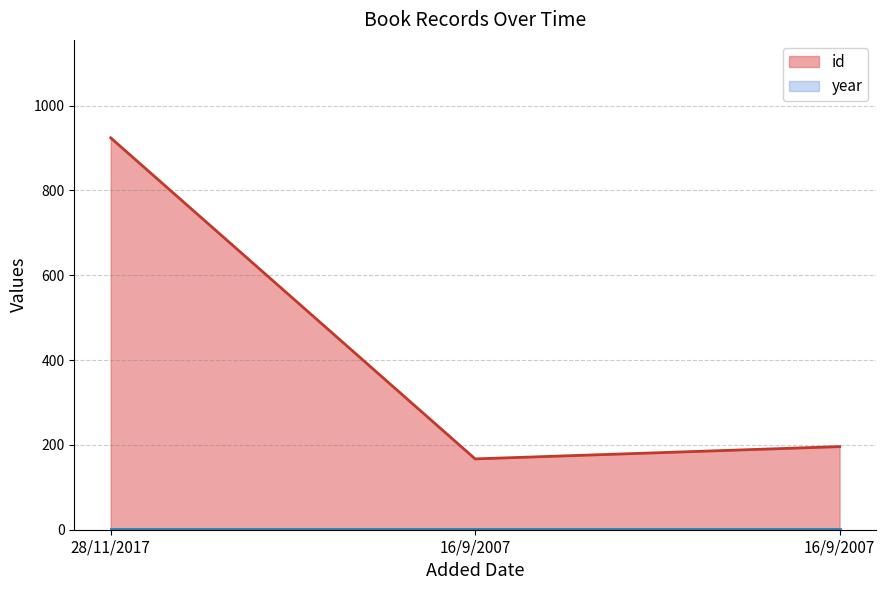

Reading left to right, what are all the values shown in this chart?

924	167	196